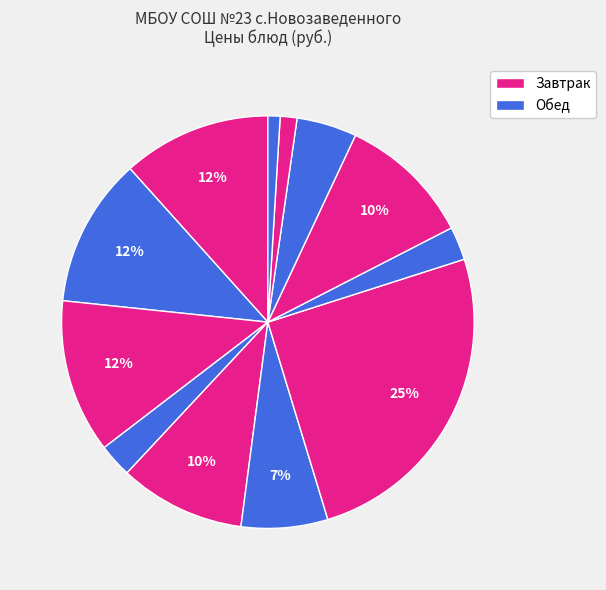

How many slices are in this pie chart?

12